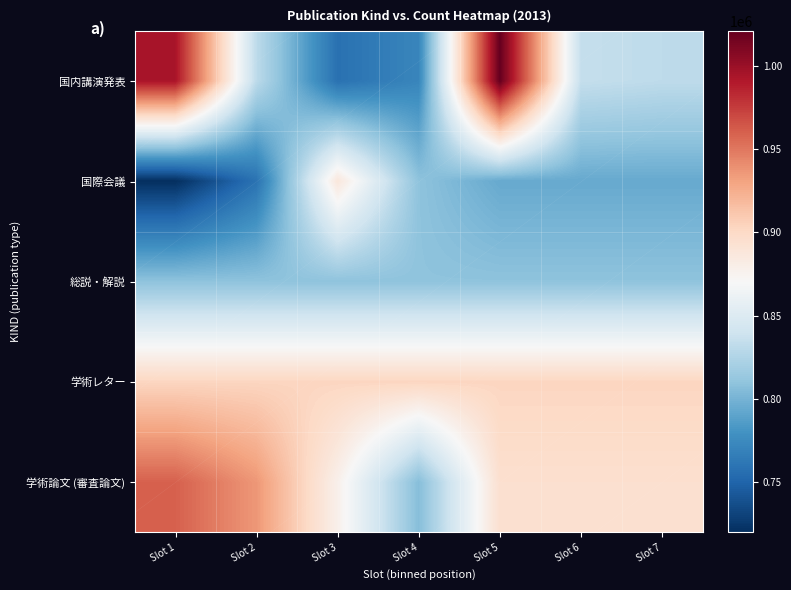

What is the total value across all series at Slot 6?

4236174.5